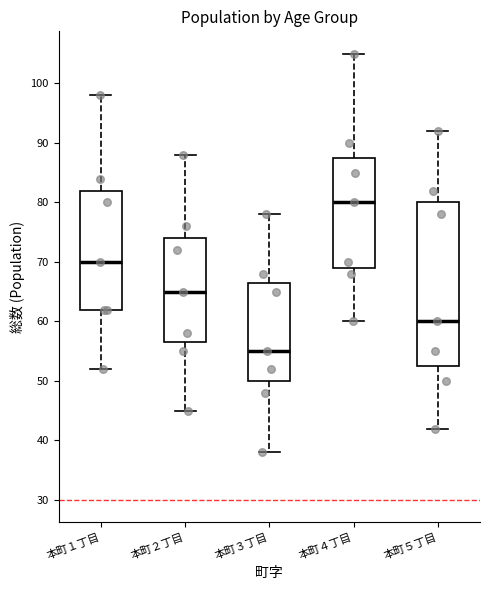

Comparing the boxes themselves (not the whiskers), which one is the tallest?

本町５丁目